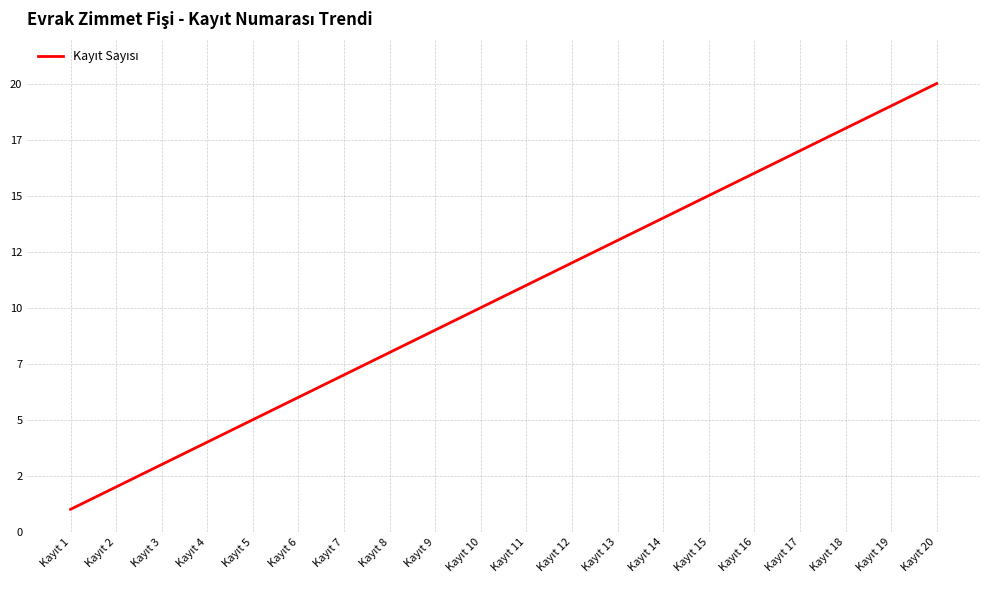

Does the chart display data point markers on the line(s)?

No